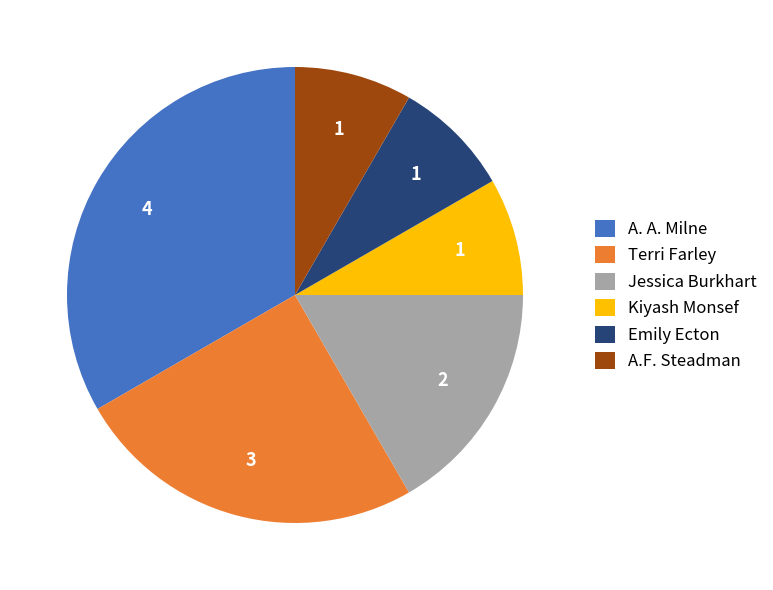

Is there a majority slice in this chart?

No